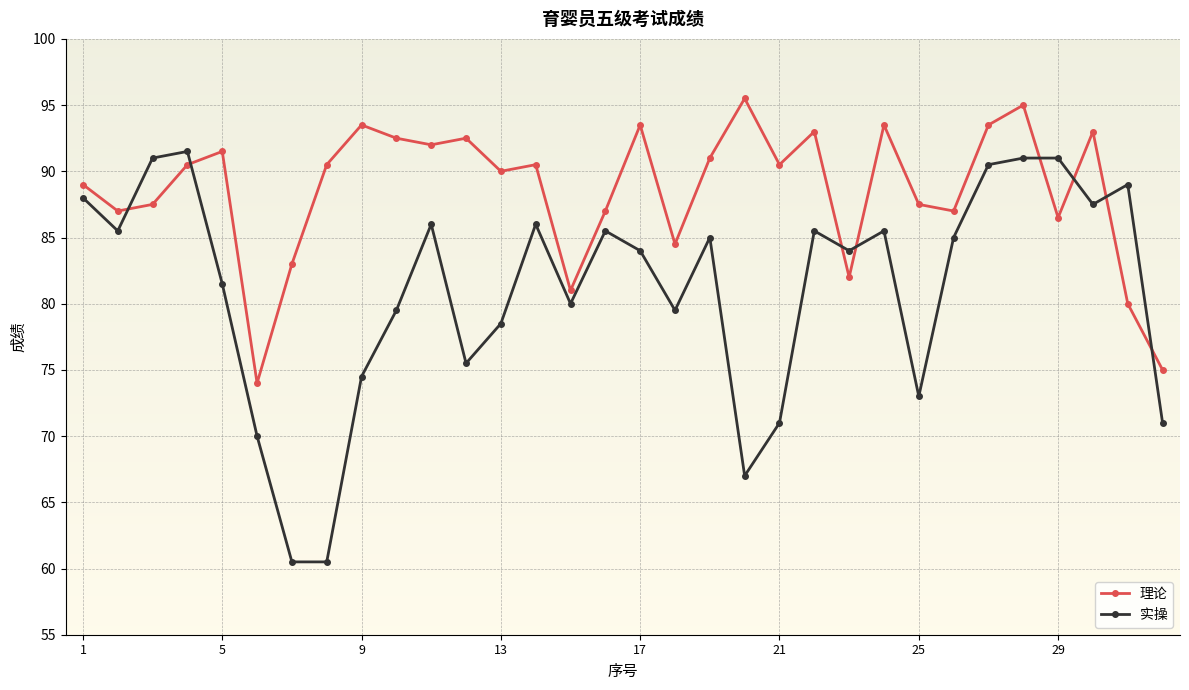

True or false: 实操 and 理论 cross at least once.

True